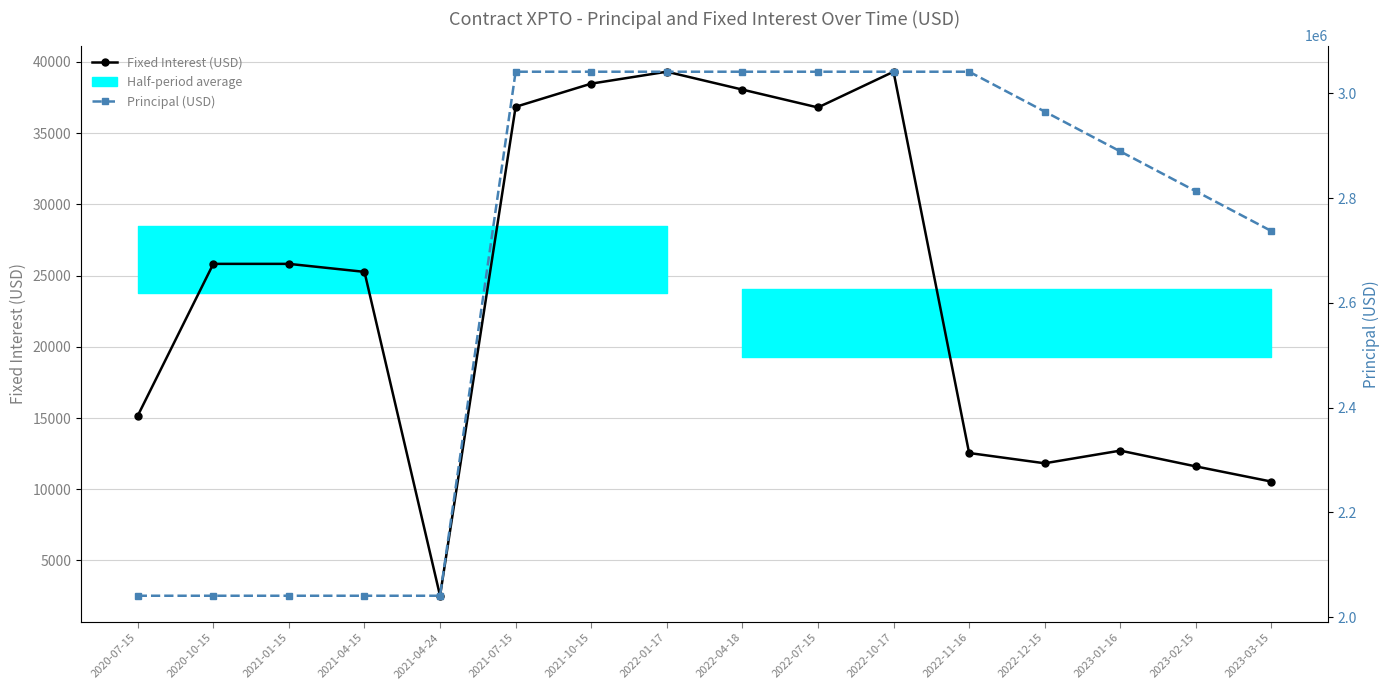

What is the maximum value shown in the chart?

3041045.0